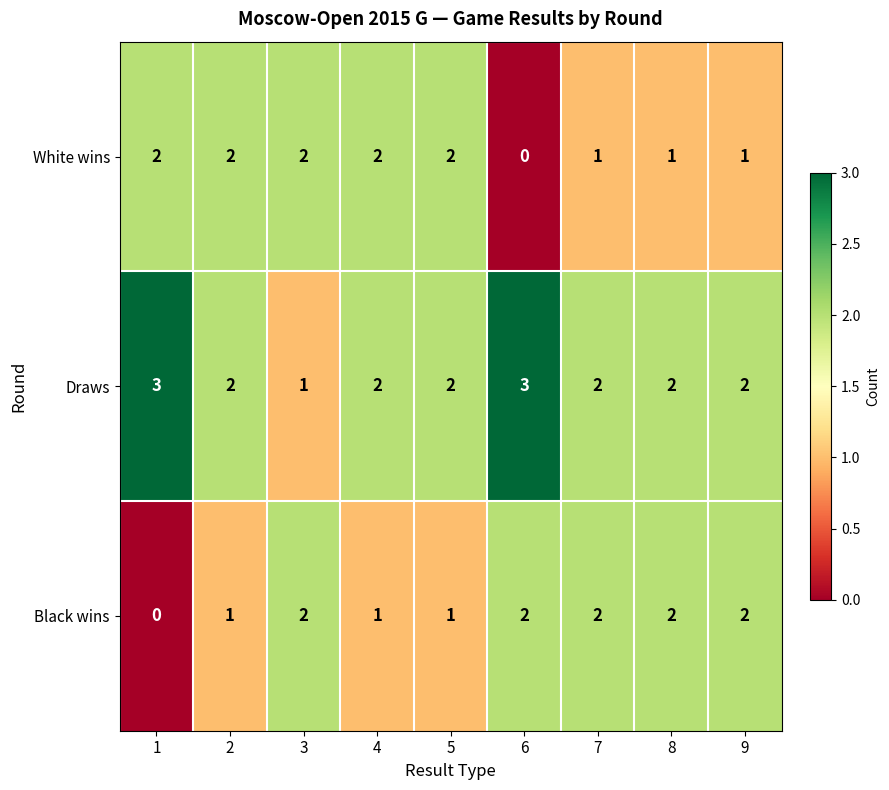

True or false: Black wins has a value of 2 at 6.

True